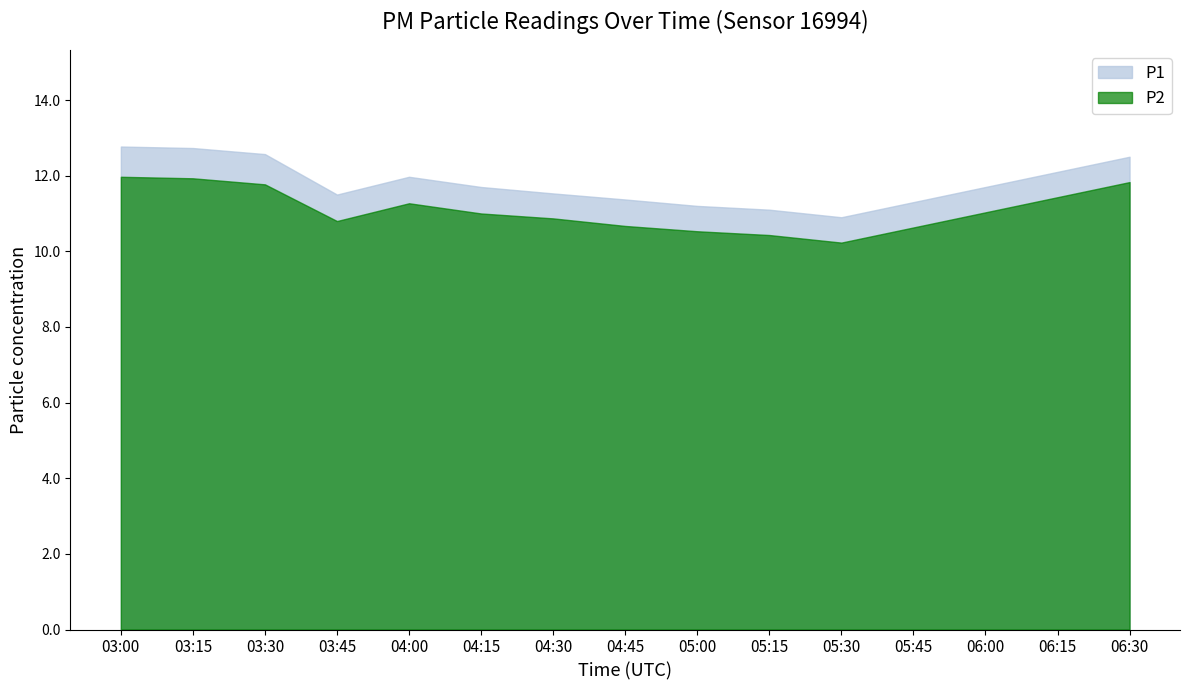

Where is P1 nearest to the value 11?

05:15